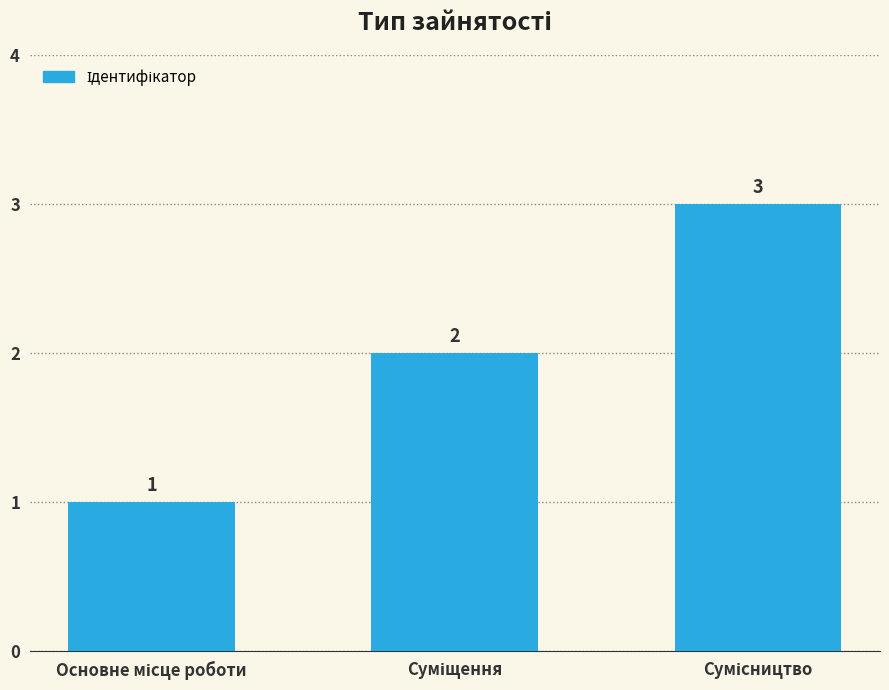

Count the values in the range 1 to 3.

3